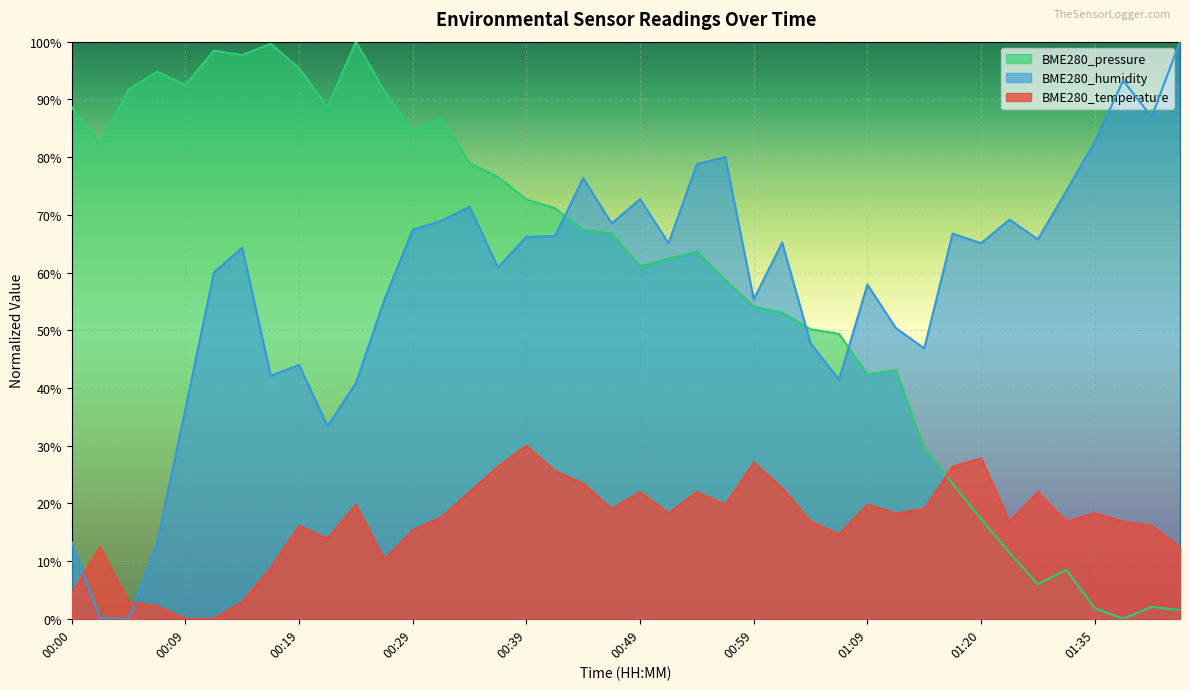

Reading left to right, list all the values displayed in this chart.

BME280_temperature: 4.4	12.4	2.9	2.2	0.0	0.0	2.9	8.8	16.1	13.9	19.8	10.2	15.4	17.6	22.0	26.3	30.0	25.6	23.4	19.0	22.0	18.3	22.0	19.8	27.1	22.7	16.8	14.6	19.8	18.3	19.0	26.3	27.8	16.8	22.0	16.8	18.3	16.8	16.1	12.4
BME280_humidity: 13.3	0.1	0.0	13.1	36.4	60.0	64.3	42.1	44.0	33.4	40.9	55.2	67.4	69.0	71.4	60.9	66.2	66.3	76.4	68.5	72.7	65.1	78.8	80.0	55.4	65.2	47.7	41.4	57.9	50.4	46.9	66.7	65.1	69.2	65.7	74.1	82.7	93.3	87.0	100.0
BME280_pressure: 88.6	82.4	91.7	94.8	92.5	98.5	97.7	99.6	95.4	88.7	100.0	91.5	84.5	86.8	78.9	76.6	72.7	71.2	67.4	66.8	61.1	62.4	63.6	58.8	54.1	53.1	50.2	49.4	42.4	43.1	29.6	23.4	17.3	11.5	6.0	8.5	1.8	0.0	2.1	1.5